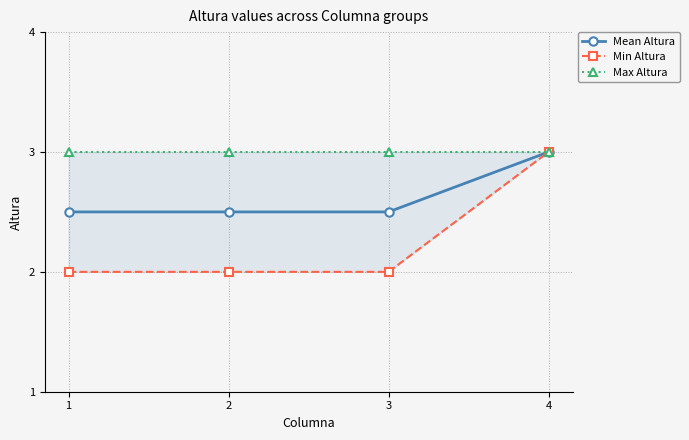

How many Mean Altura values are between 2 and 3?

4